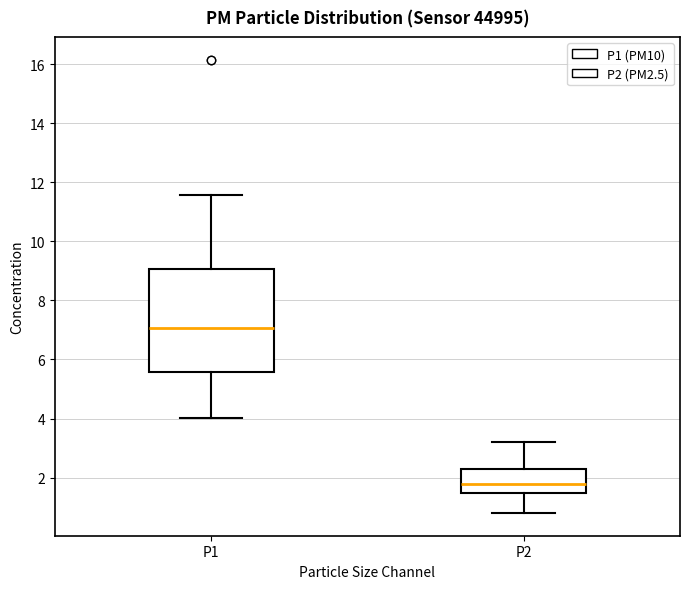

Where is the upper edge of the box for P2 on the y-axis? The values are not printed on the chart, so give them approximately, as read against the axis.

2.4